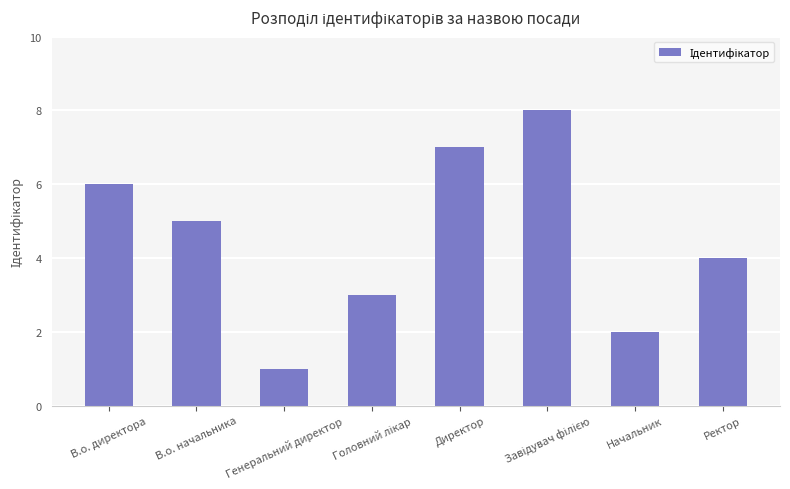

What position from the left is Ректор?

8